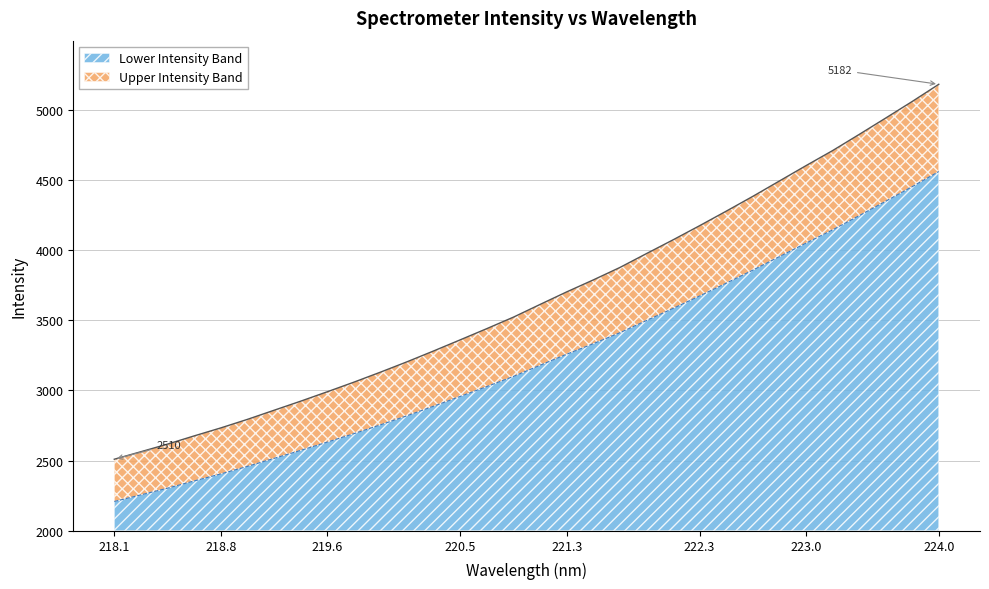

True or false: Lower Intensity Band has a value of 1446.7 at 224.0.

False